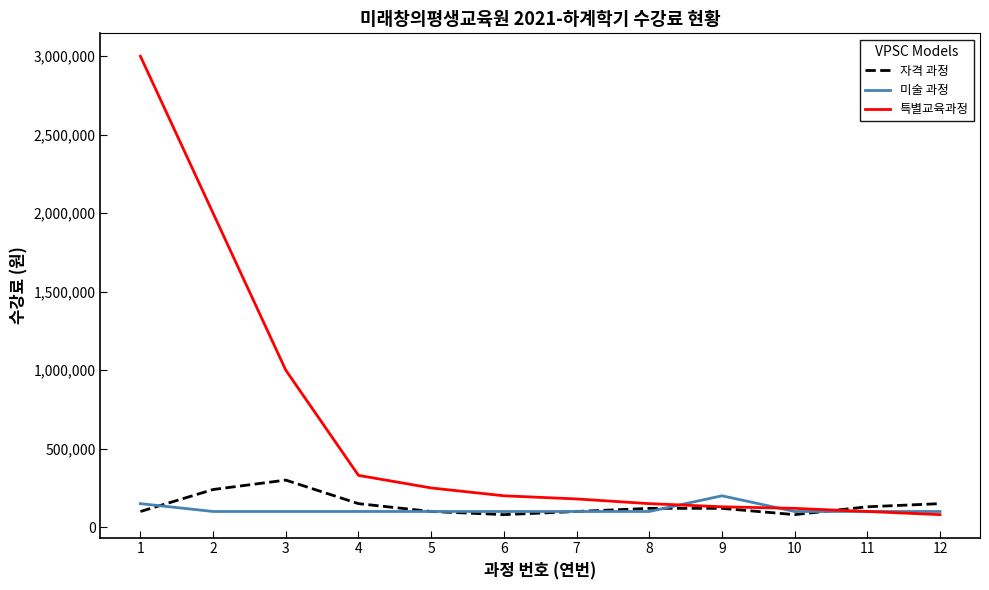

The value of 특별교육과정 at 8 is 150000. True or false?

True